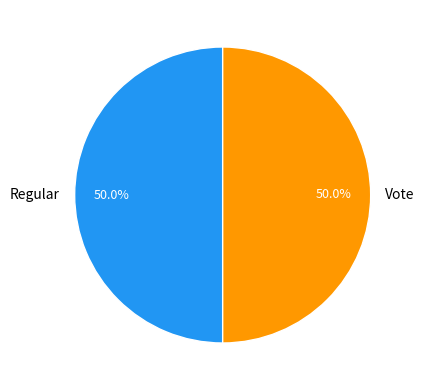

Do Regular and Vote together represent more than half of the pie?

Yes